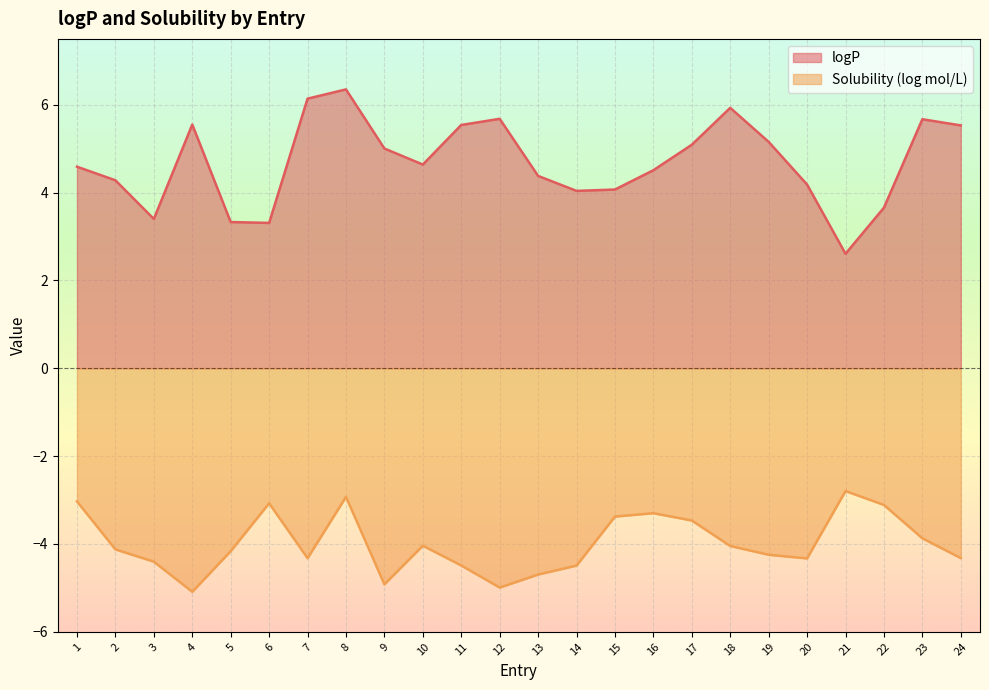

Rank the categories by logP value from highest to lowest.

8, 7, 18, 12, 23, 4, 11, 24, 19, 17, 9, 10, 1, 16, 13, 2, 20, 15, 14, 22, 3, 5, 6, 21